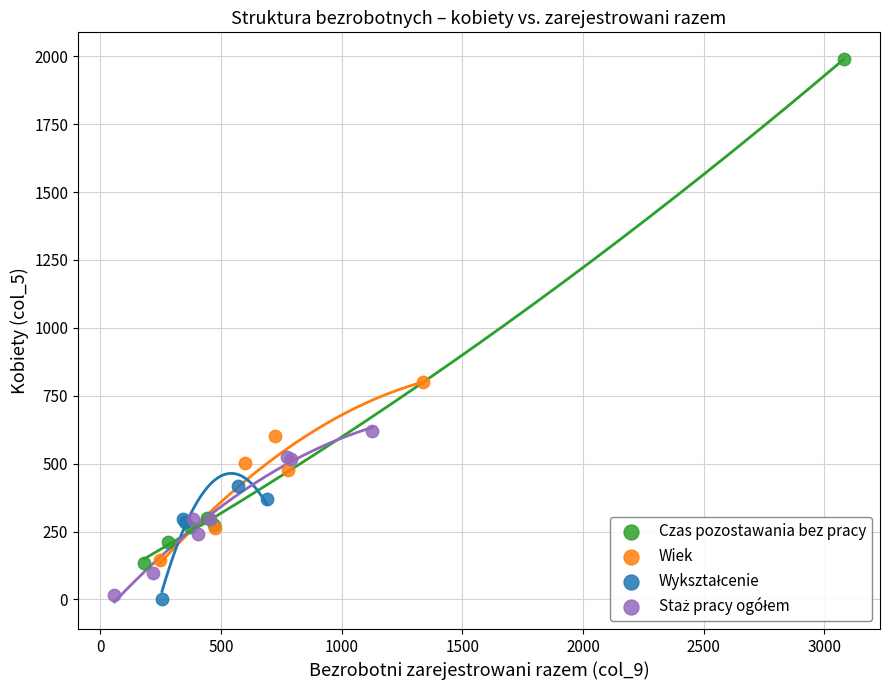

Which series has the largest Y range (max minus min)?

Czas pozostawania bez pracy